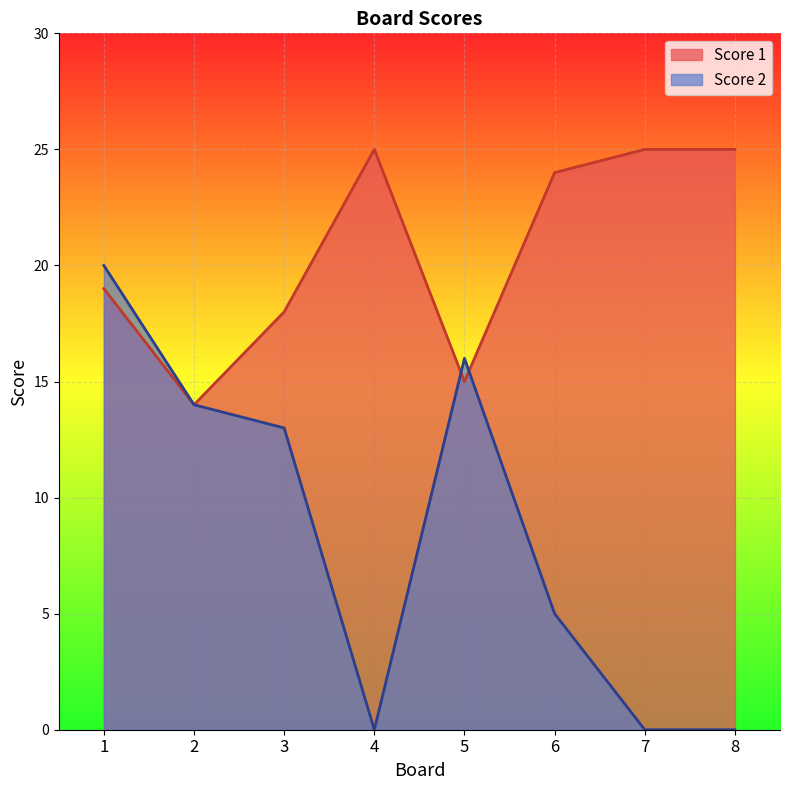

What is the difference between the maximum and minimum values in the Score 1 series?

11